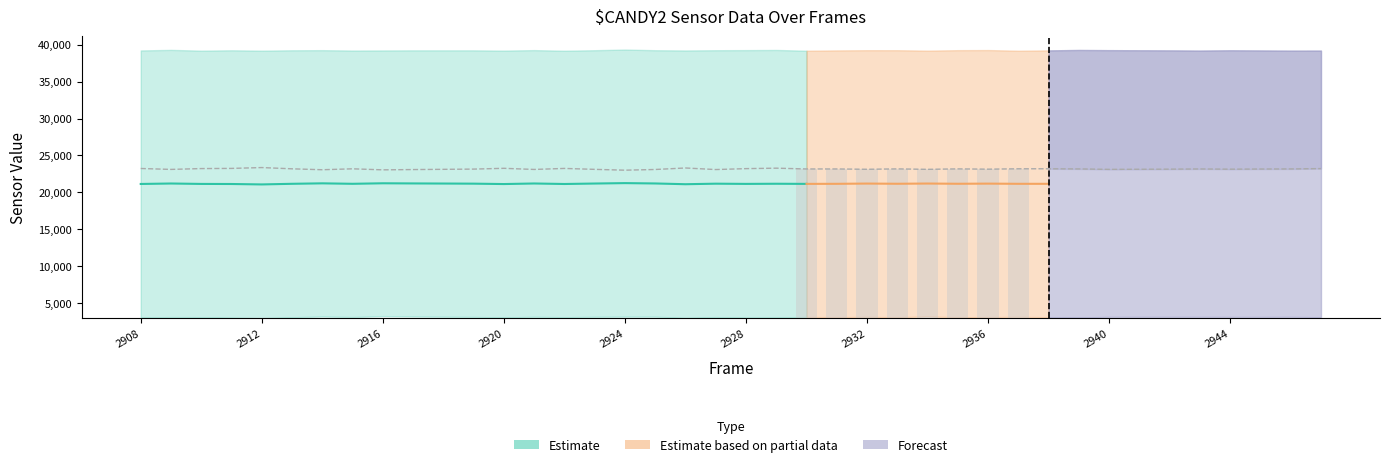

What is the maximum value shown in the chart?

39340